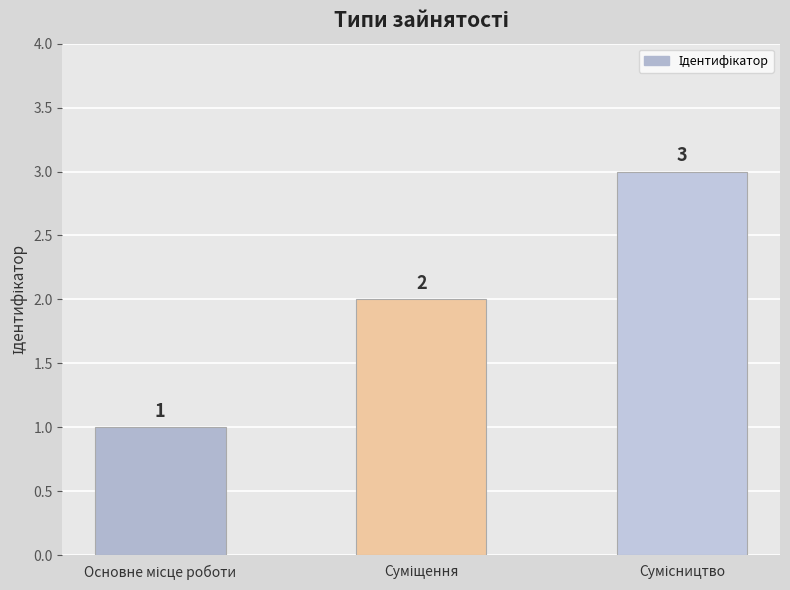

How many values are between 1 and 3?

3